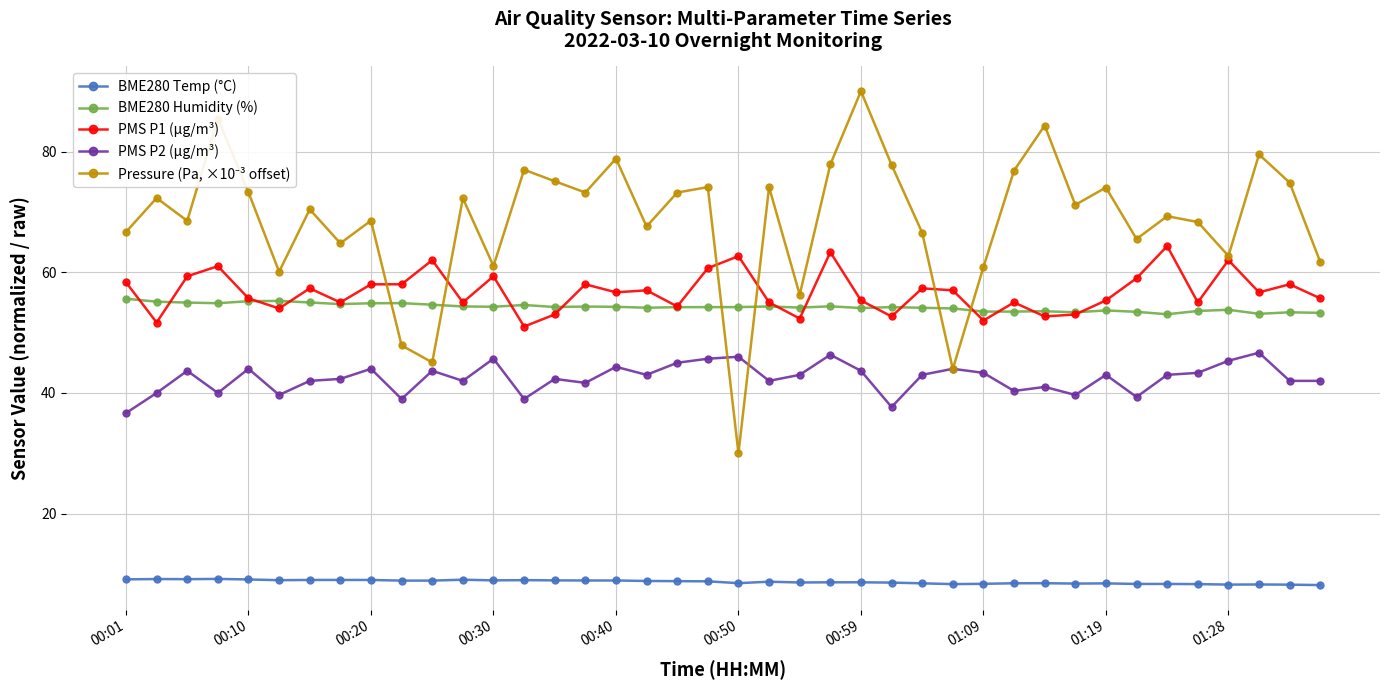

What is the minimum value for BME280 Humidity (%)?

53.0